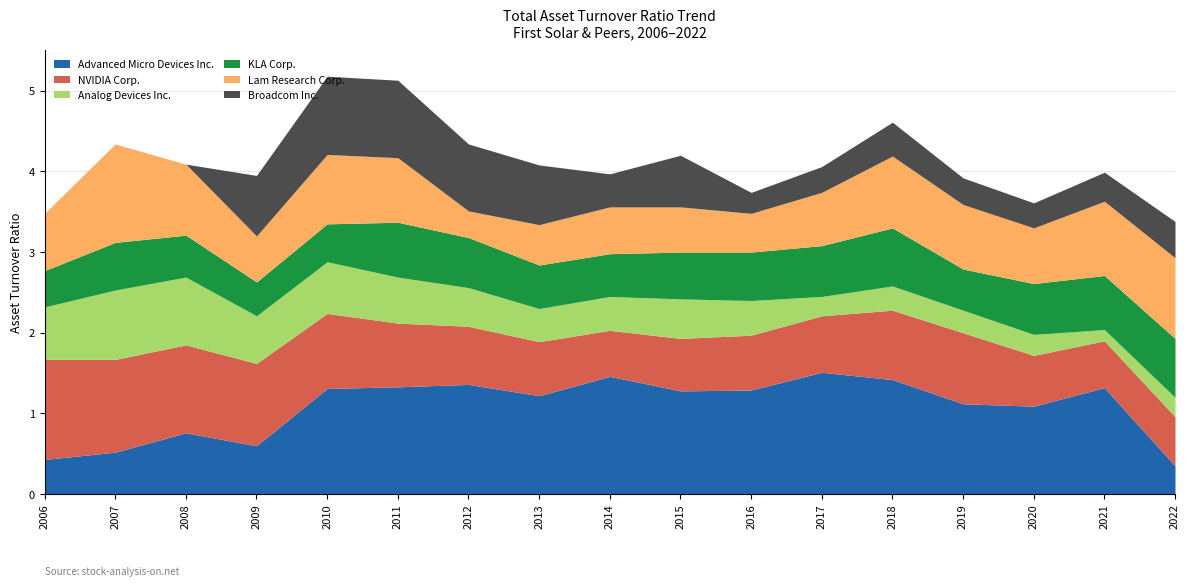

How many Analog Devices Inc. values are between 0 and 1?

17